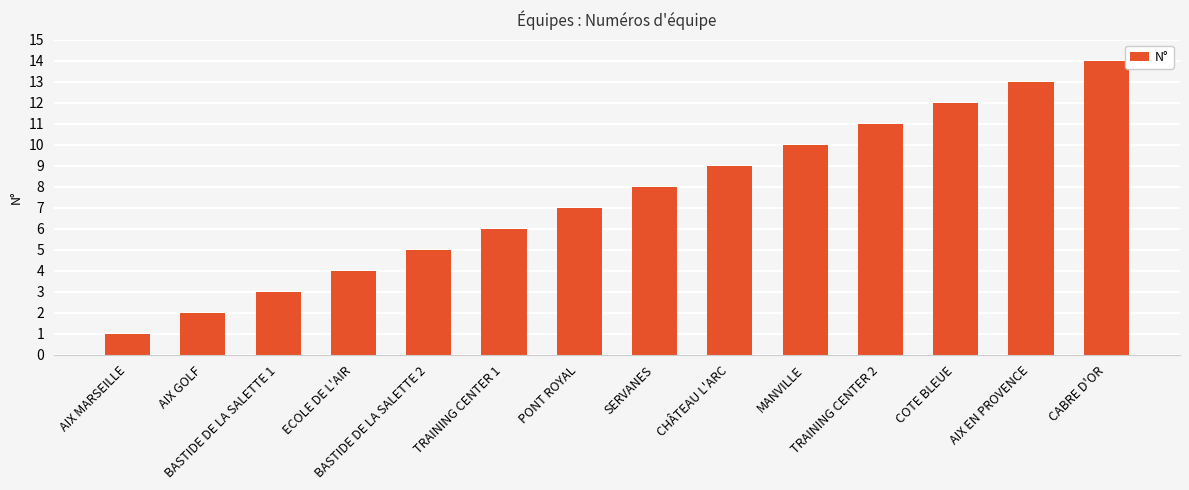

Are the bars grouped side by side (vs. stacked)?

No